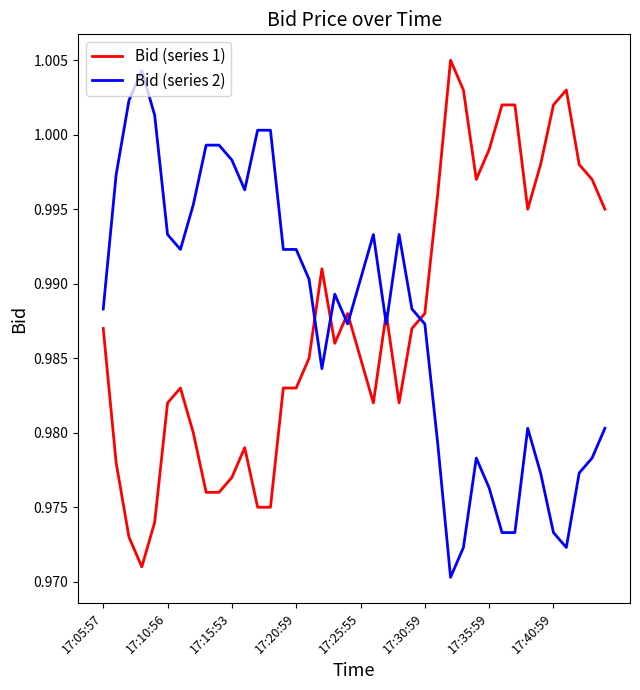

True or false: Bid (series 1) and Bid (series 2) cross at least once.

True